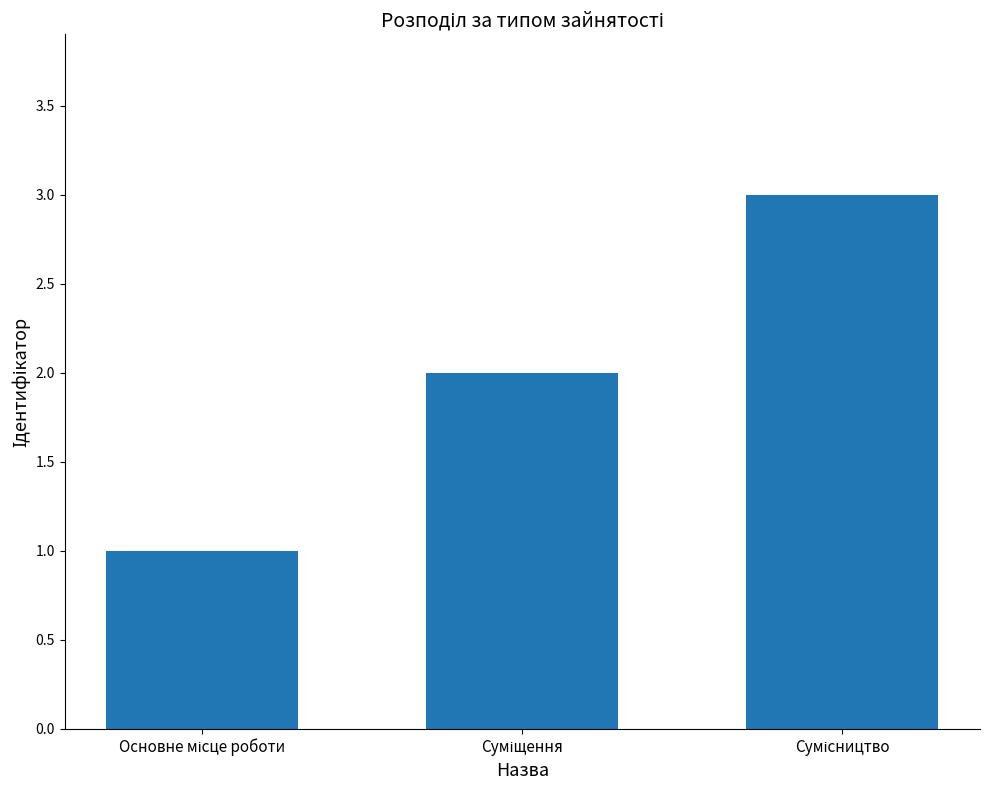

What is the sum of all values?

6